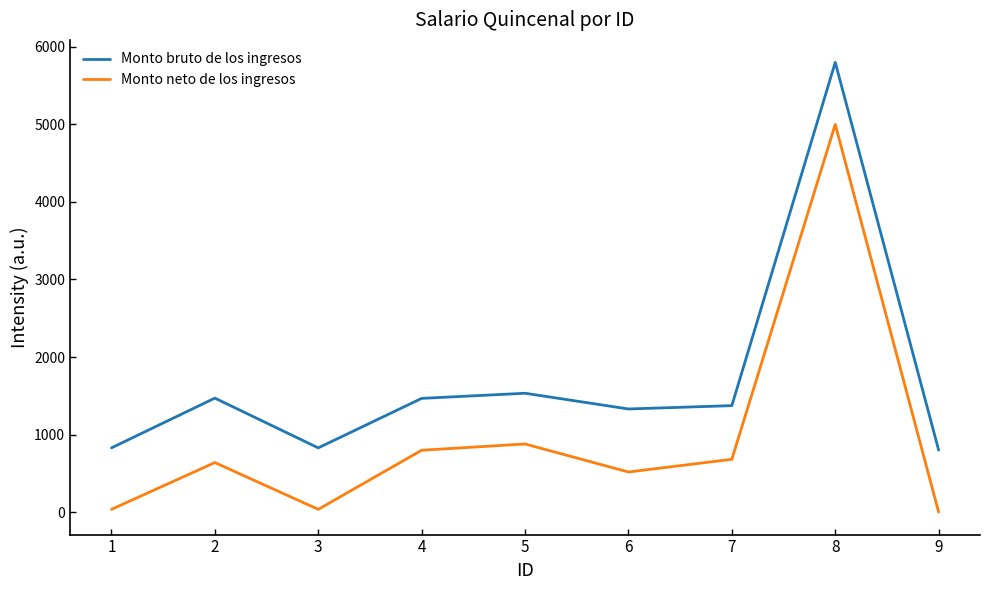

List the series in order of their overall mean, lowest first.

Monto neto de los ingresos, Monto bruto de los ingresos